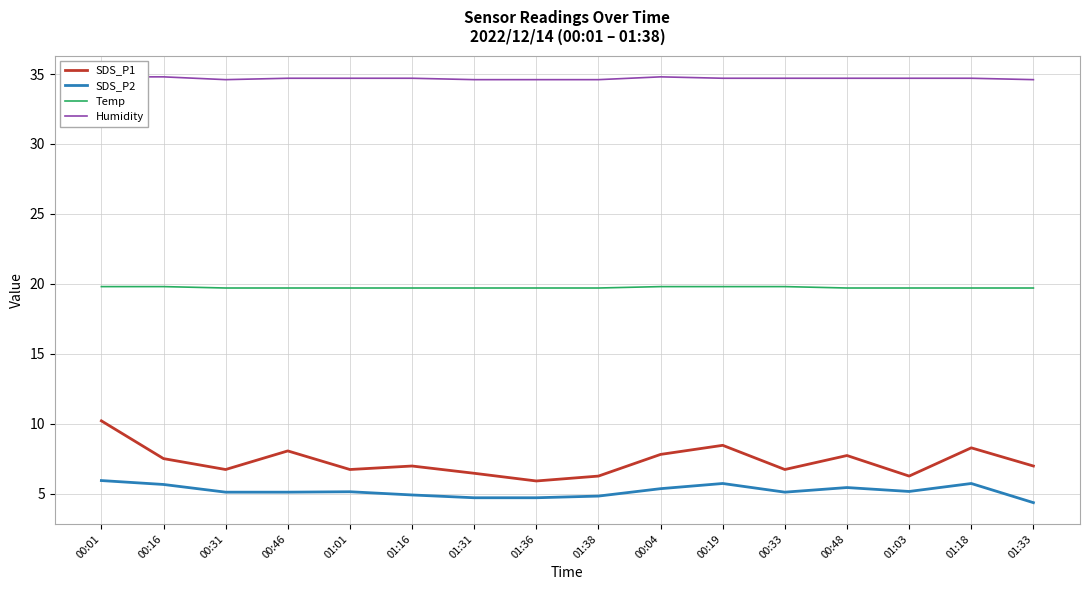

Between 00:46 and 01:38, which is larger?

00:46